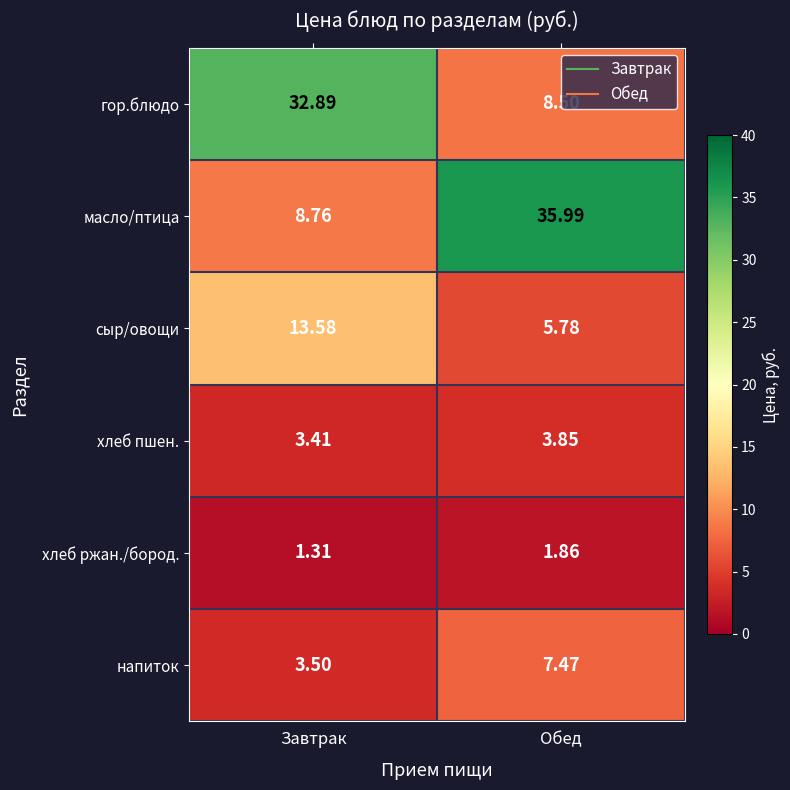

At which label does масло/птица reach its peak?

Обед